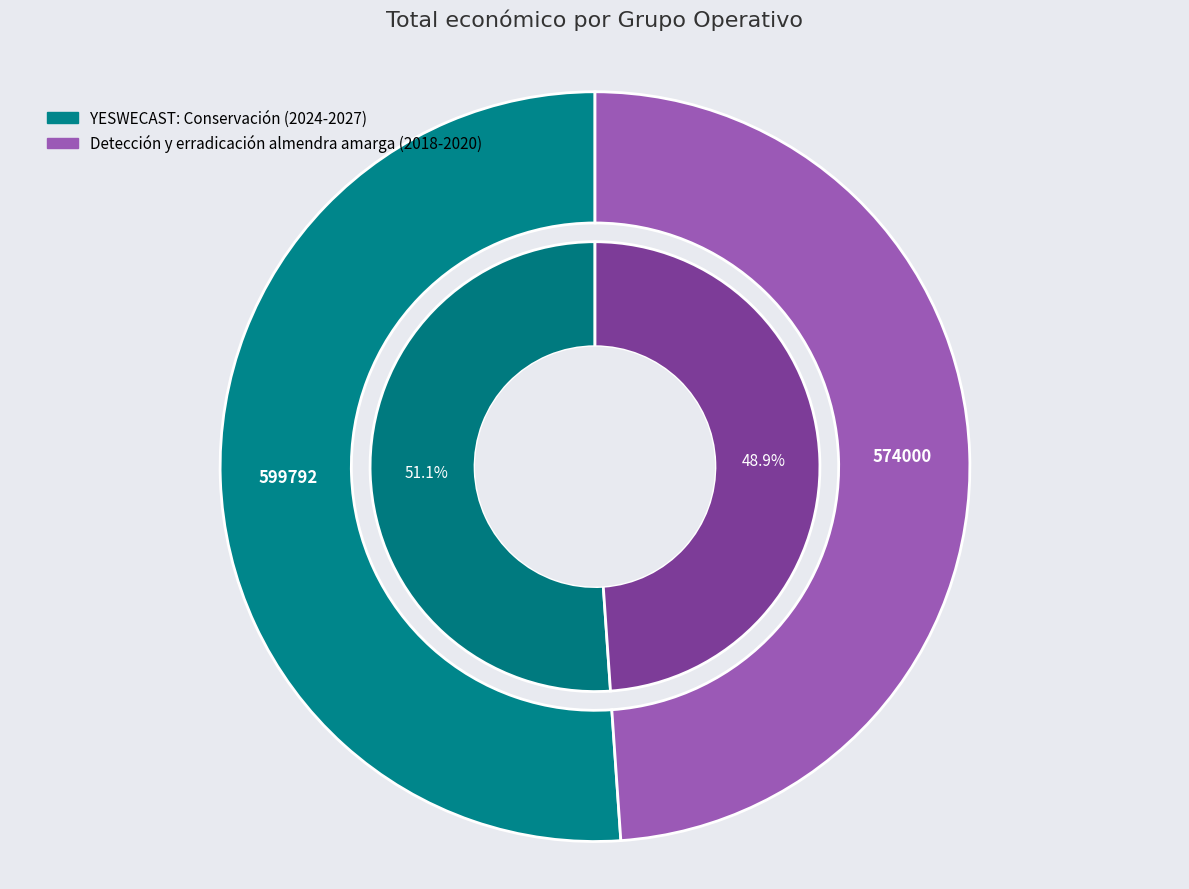

To the nearest percent, what is the average slice percentage?

50%